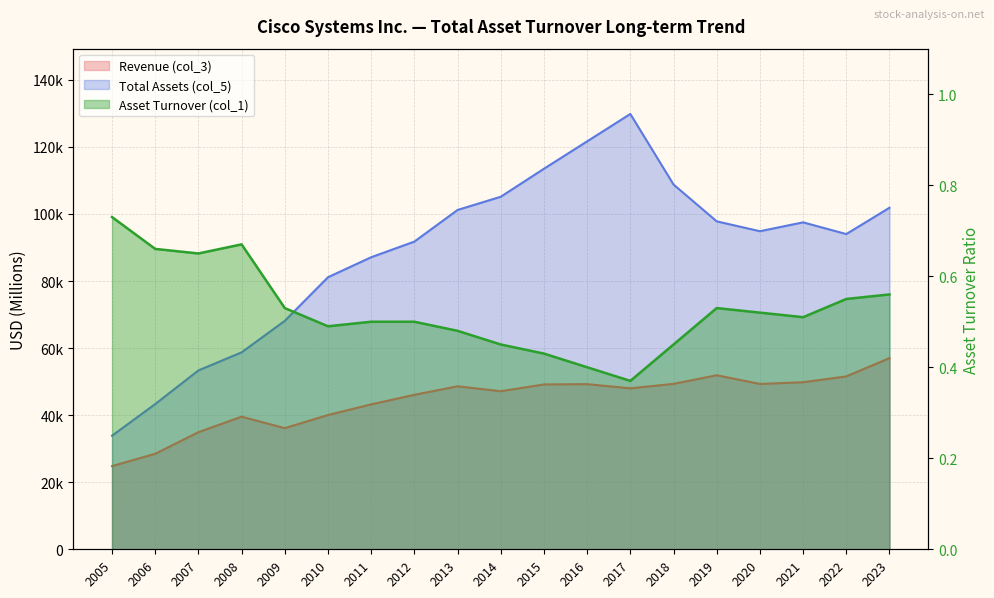

True or false: Total Assets (col_5) and Revenue (col_3) cross at least once.

False